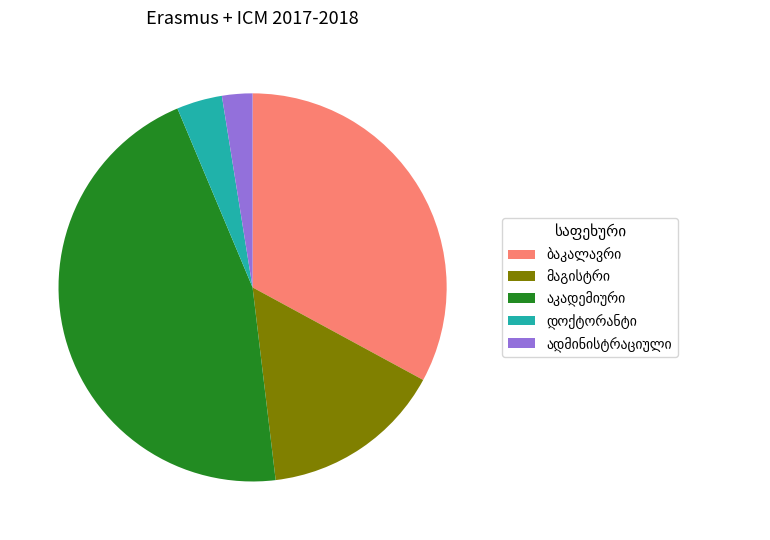

Is there a majority slice in this chart?

No